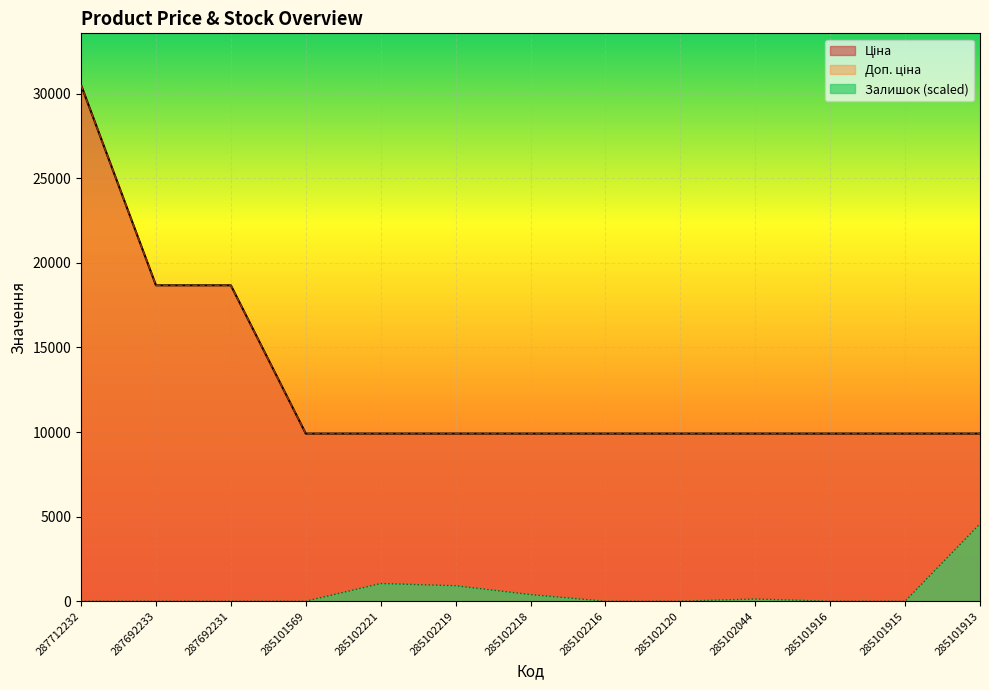

How many lines are shown in the chart?

3